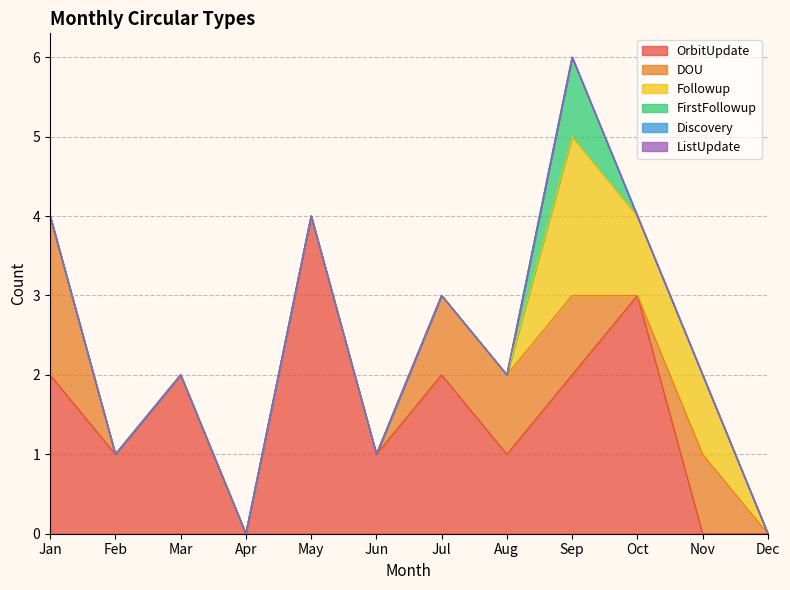

How many values in Followup are above zero?

3